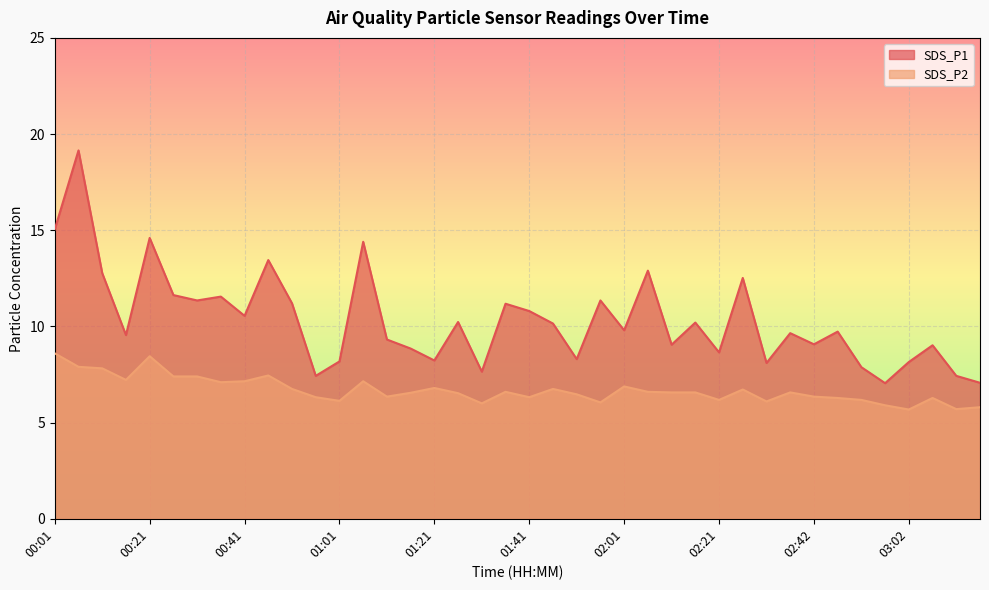

True or false: SDS_P2 has more than 0 interior local peaks.

True